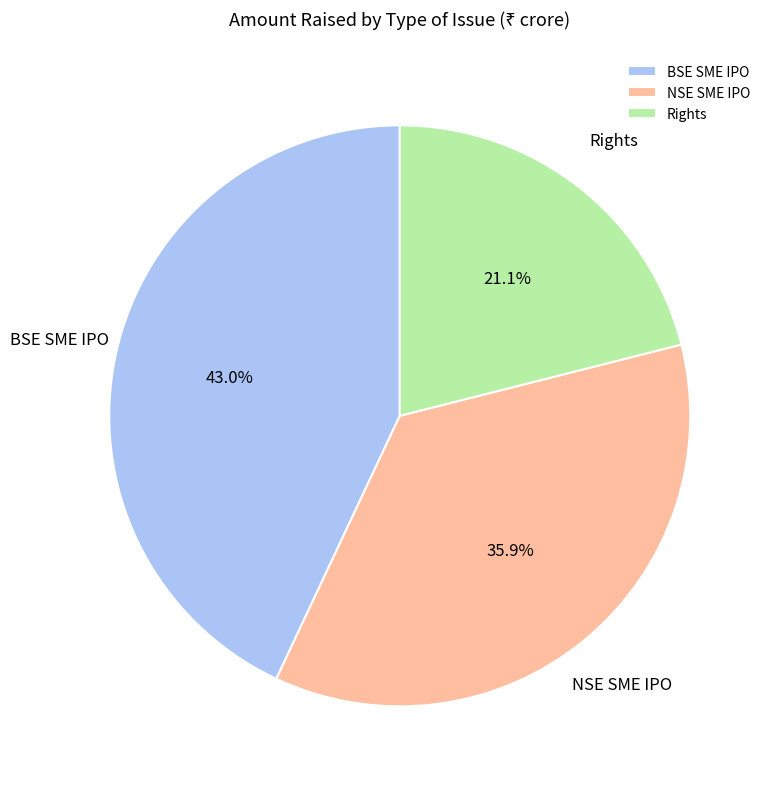

Rank the categories by value from highest to lowest.

BSE SME IPO, NSE SME IPO, Rights